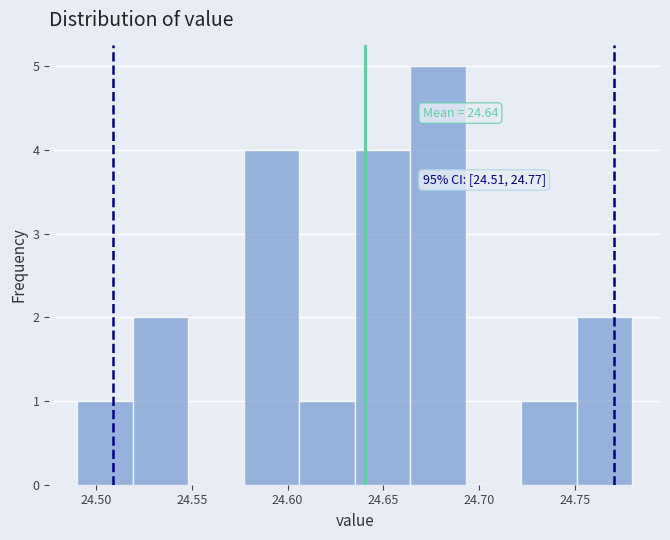

Which range on the x-axis has the tallest bar?

24.664 to 24.693